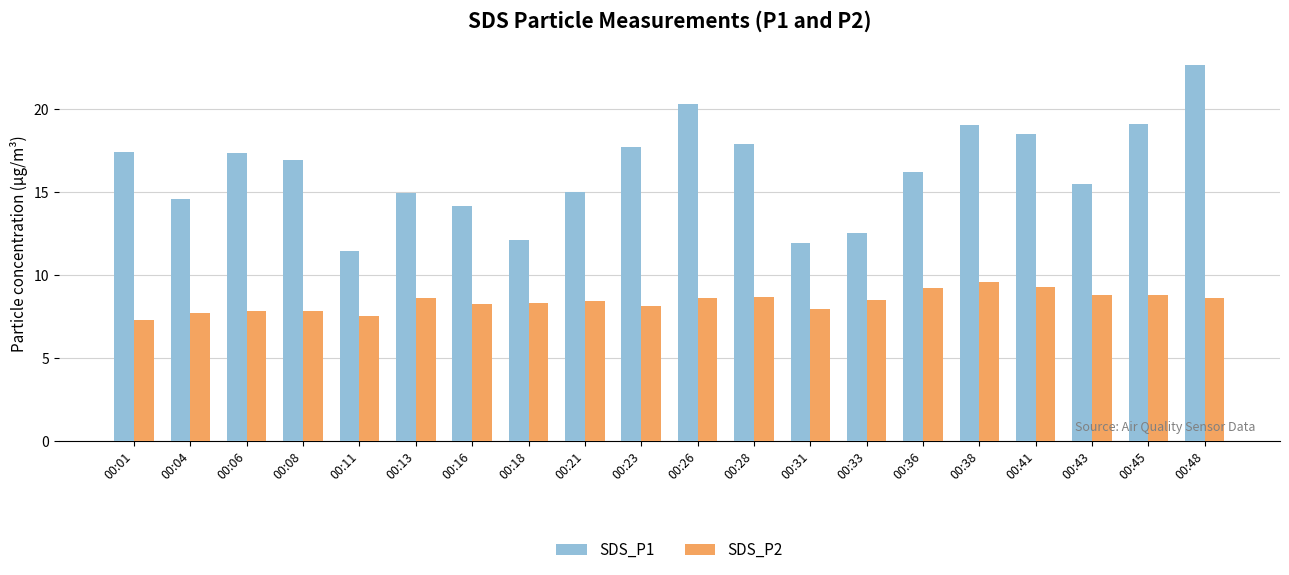

What is the total value across all series at 00:33?

21.0